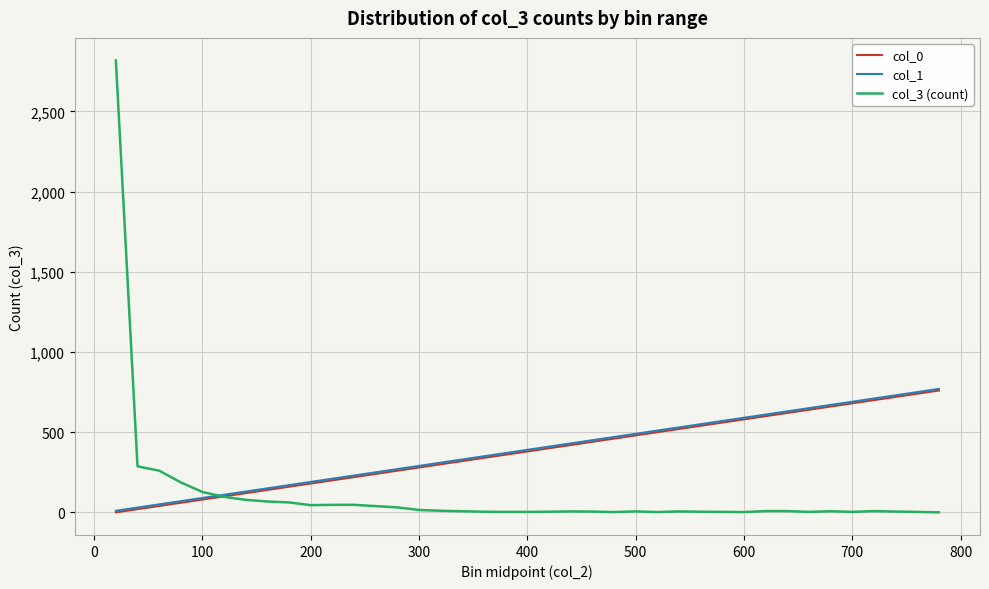

How many lines are shown in the chart?

3